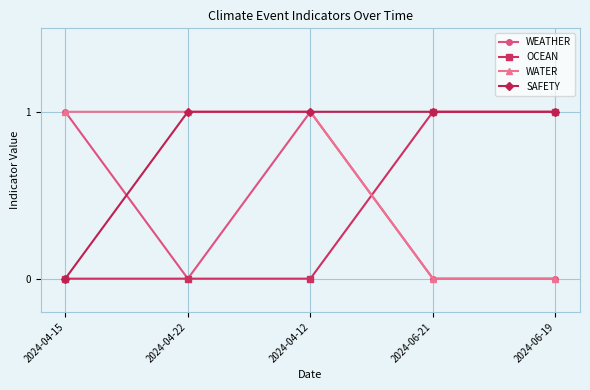

Between 2024-04-15 and 2024-04-12, which series saw the biggest shift?

SAFETY